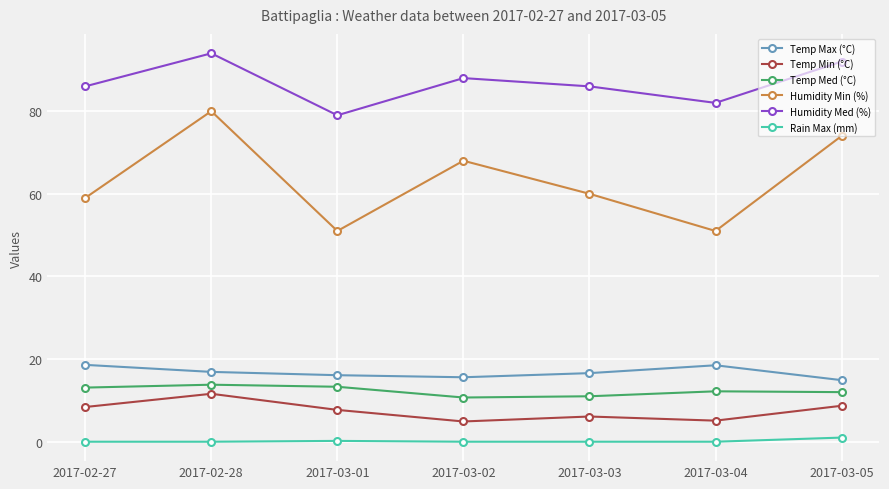

What are all the series names shown in the legend?

Temp Max (°C), Temp Min (°C), Temp Med (°C), Humidity Min (%), Humidity Med (%), Rain Max (mm)